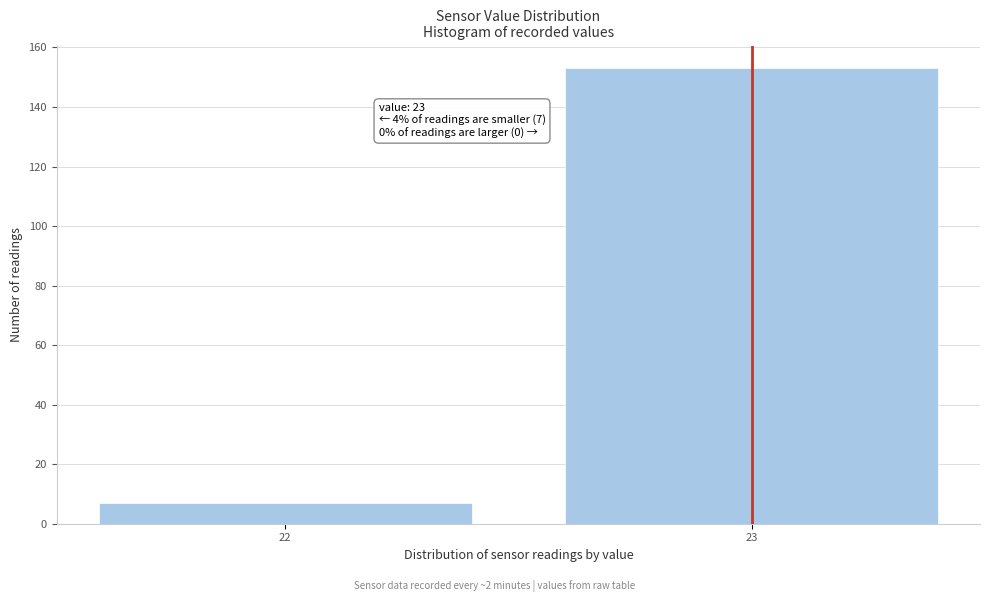

Reading left to right, extract all data points from this chart.

7	153